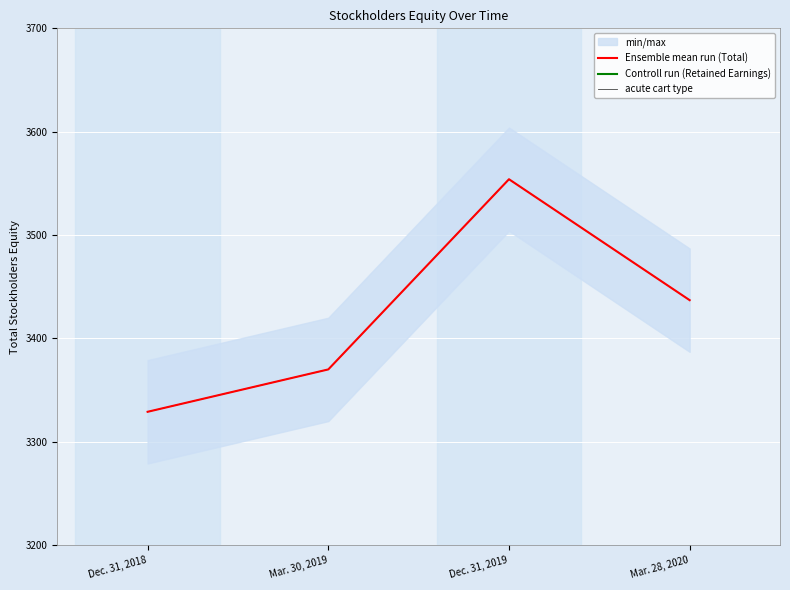

What position from the left is Mar. 28, 2020?

4